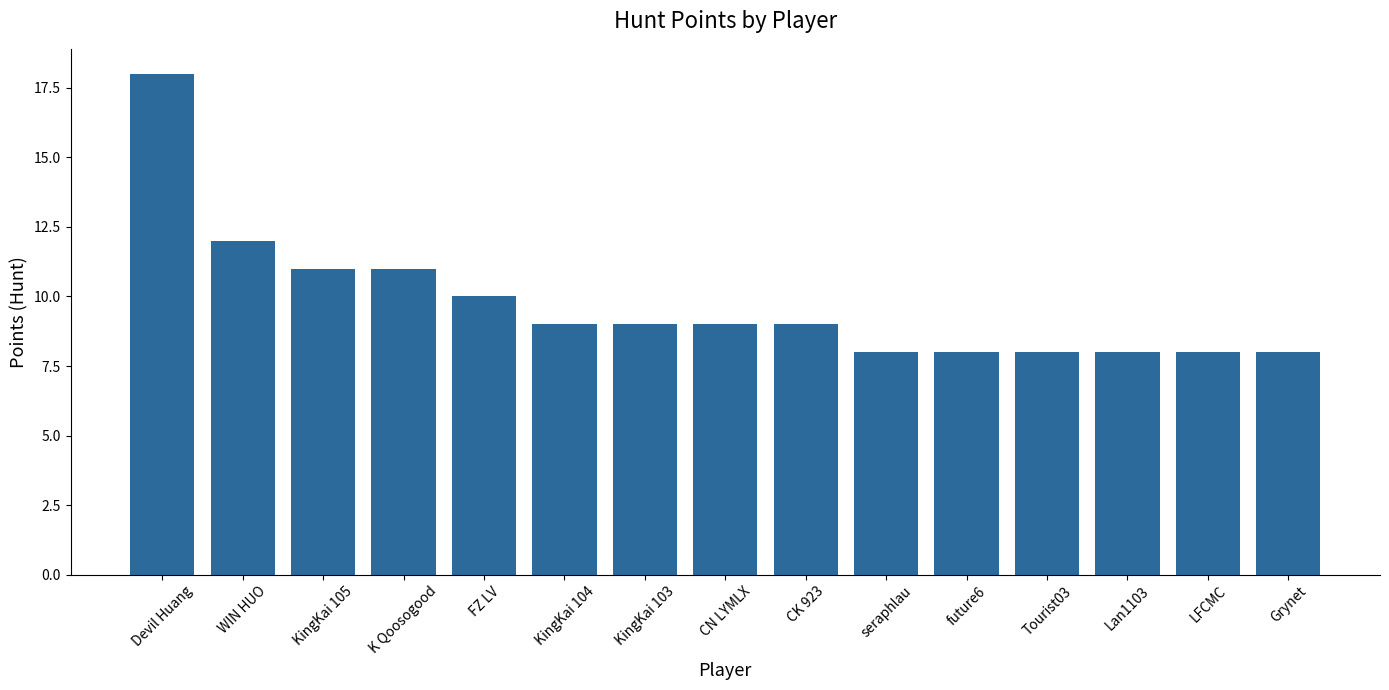

What is the greatest value displayed?

18